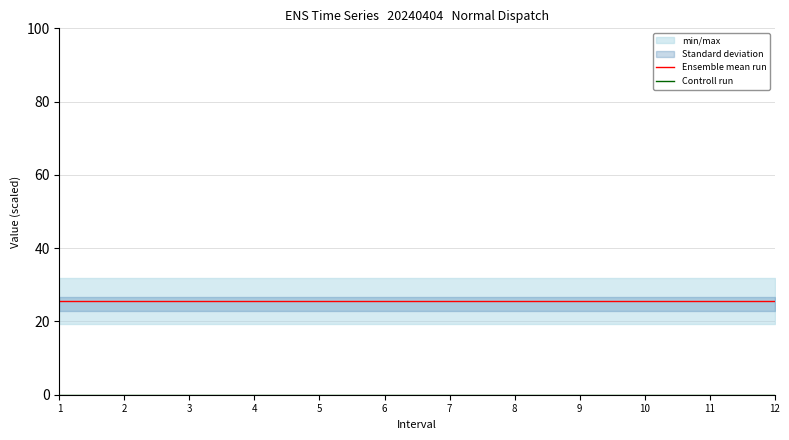

At which label does Controll run reach its minimum?

1